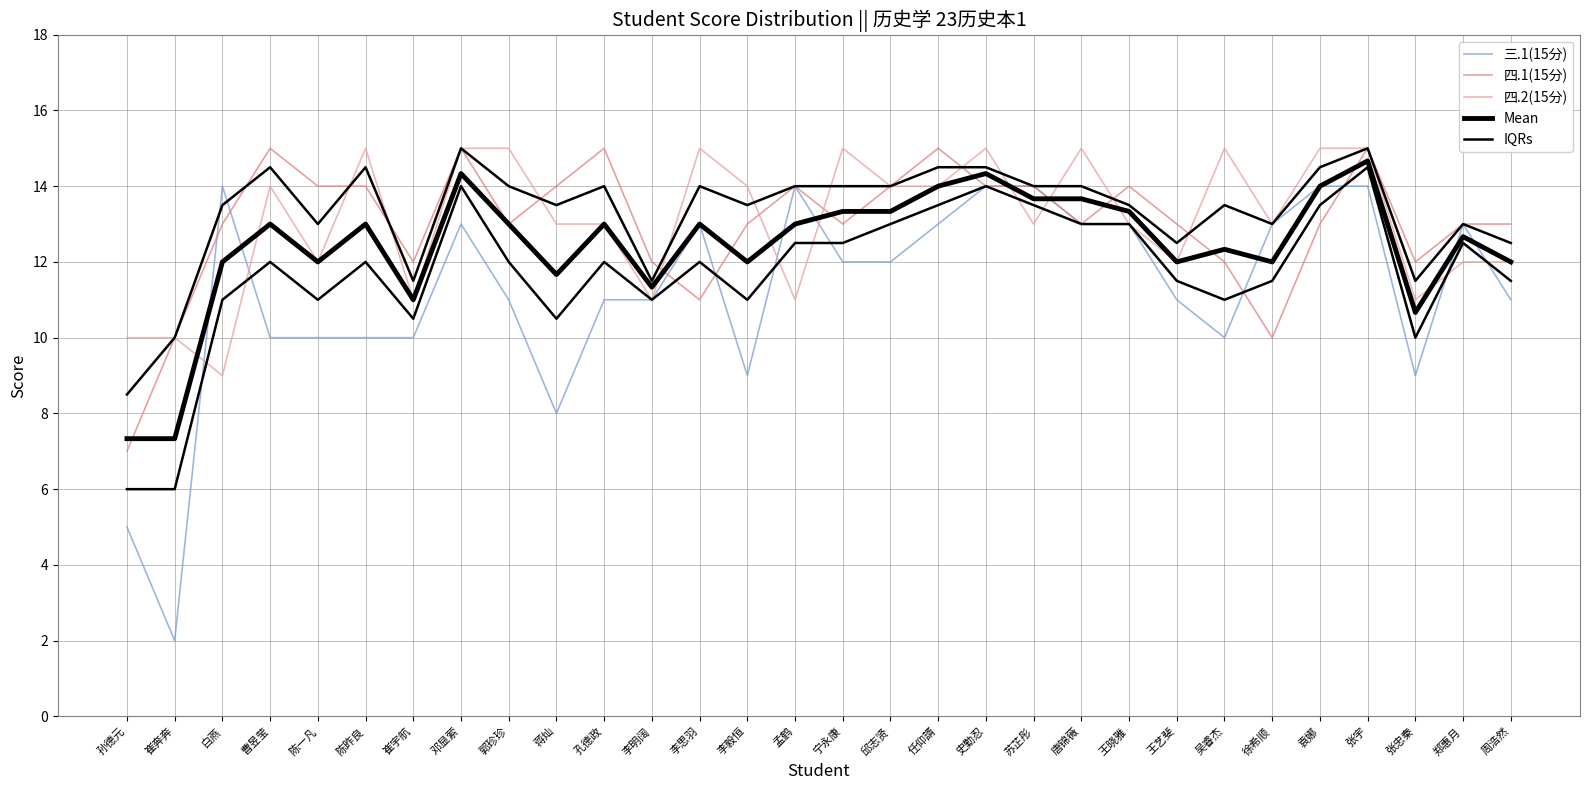

List the series in order of their peak value, highest first.

四.1(15分), 四.2(15分), Mean, IQRs, 三.1(15分)